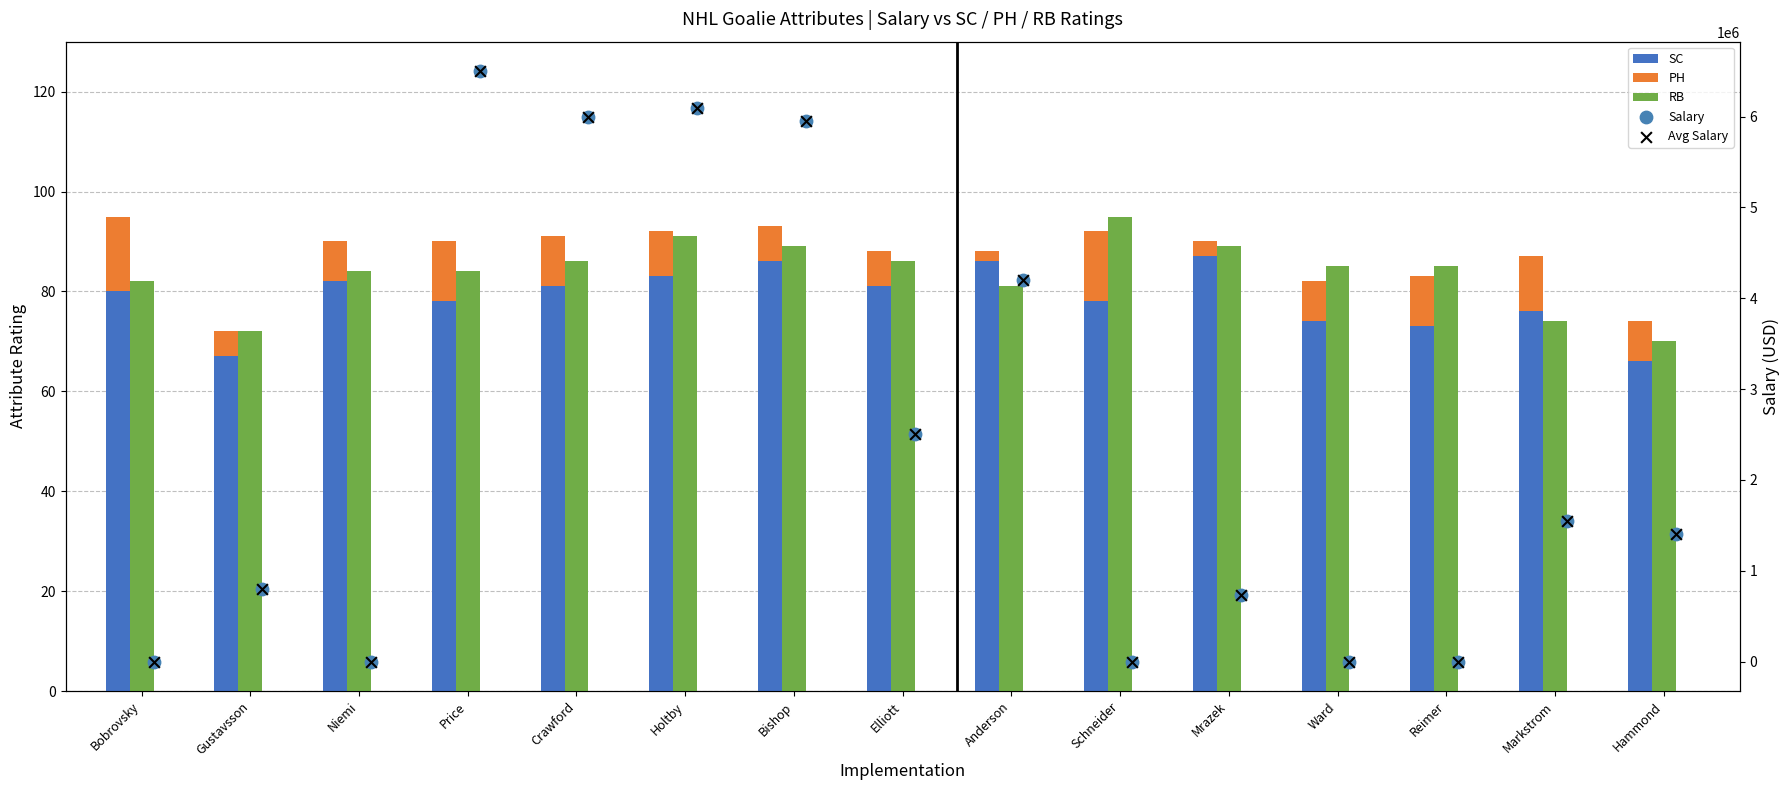

Which series contains the lowest Y value?

PH